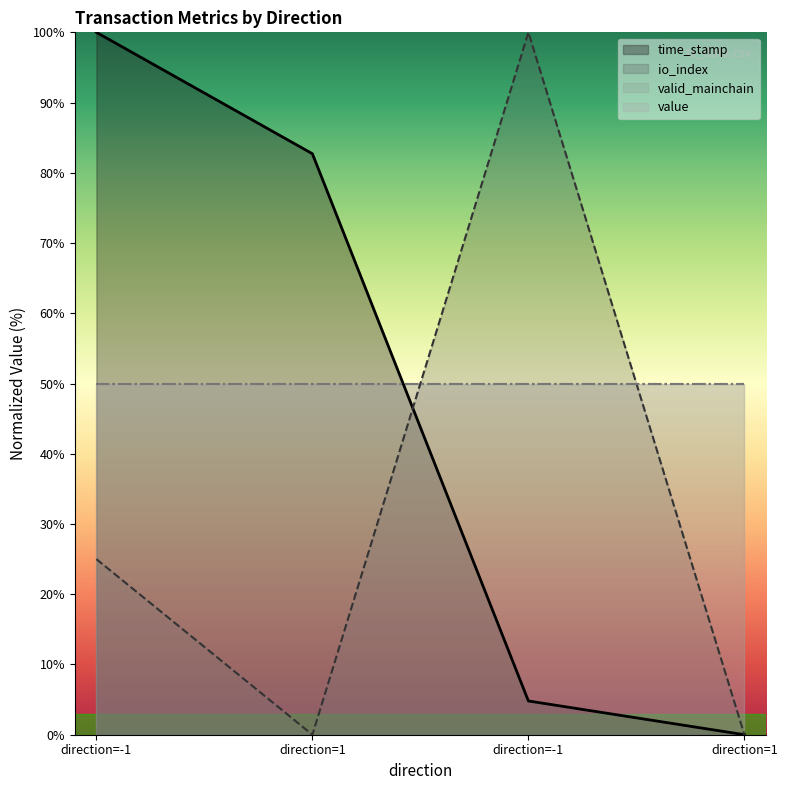

What is the sum of the values at direction=1 and direction=-1?

100.0